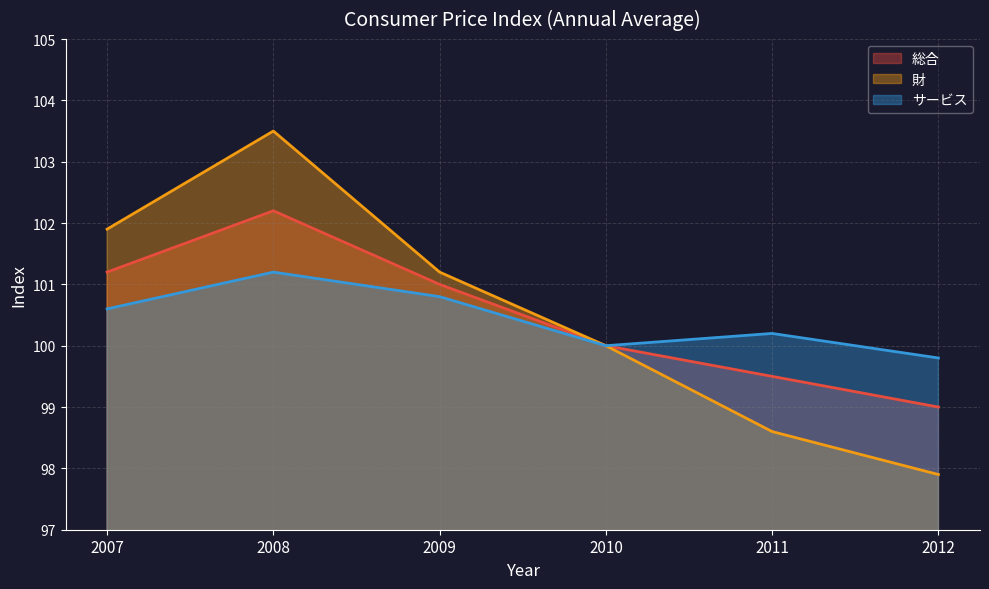

What is the greatest value displayed?

103.5